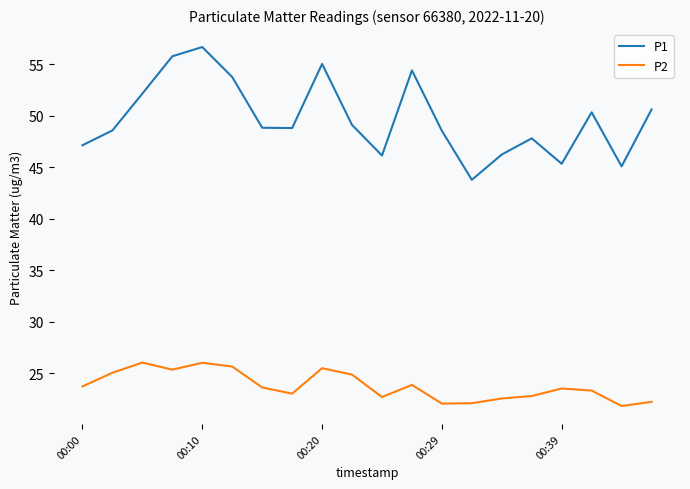

What is the average value of the P2 series?

23.8